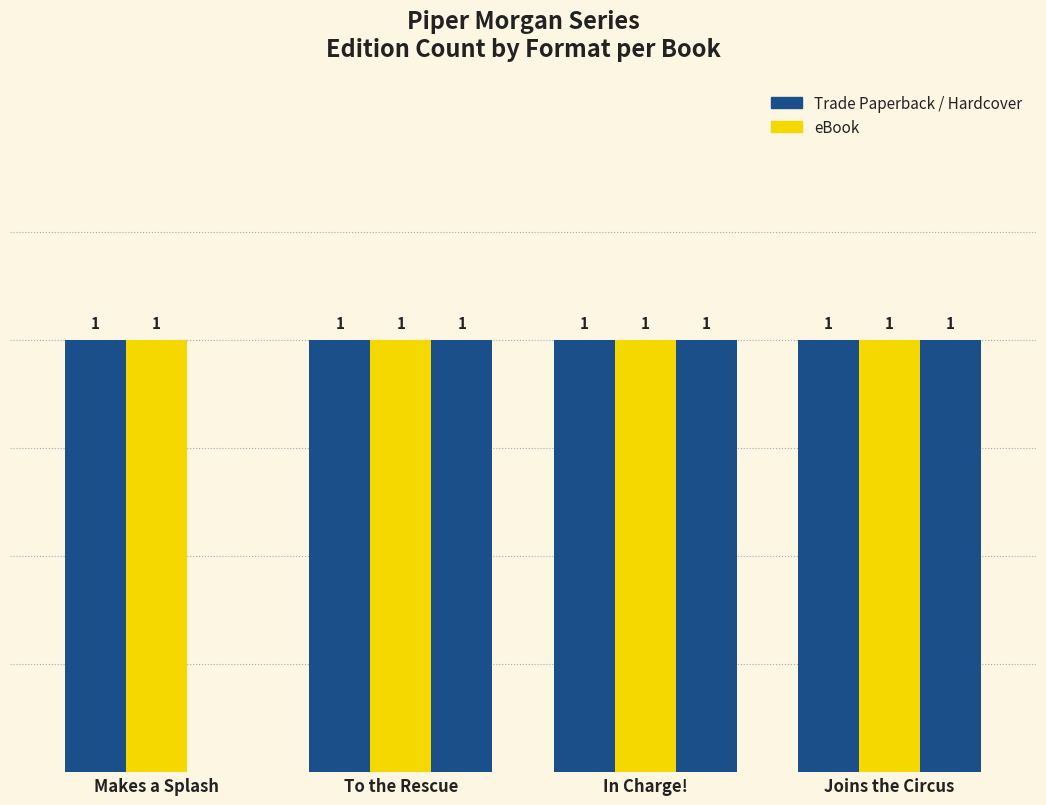

Reading left to right, what are all the values shown in this chart?

Trade Paperback: 1	1	1	1
eBook: 1	1	1	1
Hardcover: 0	1	1	1